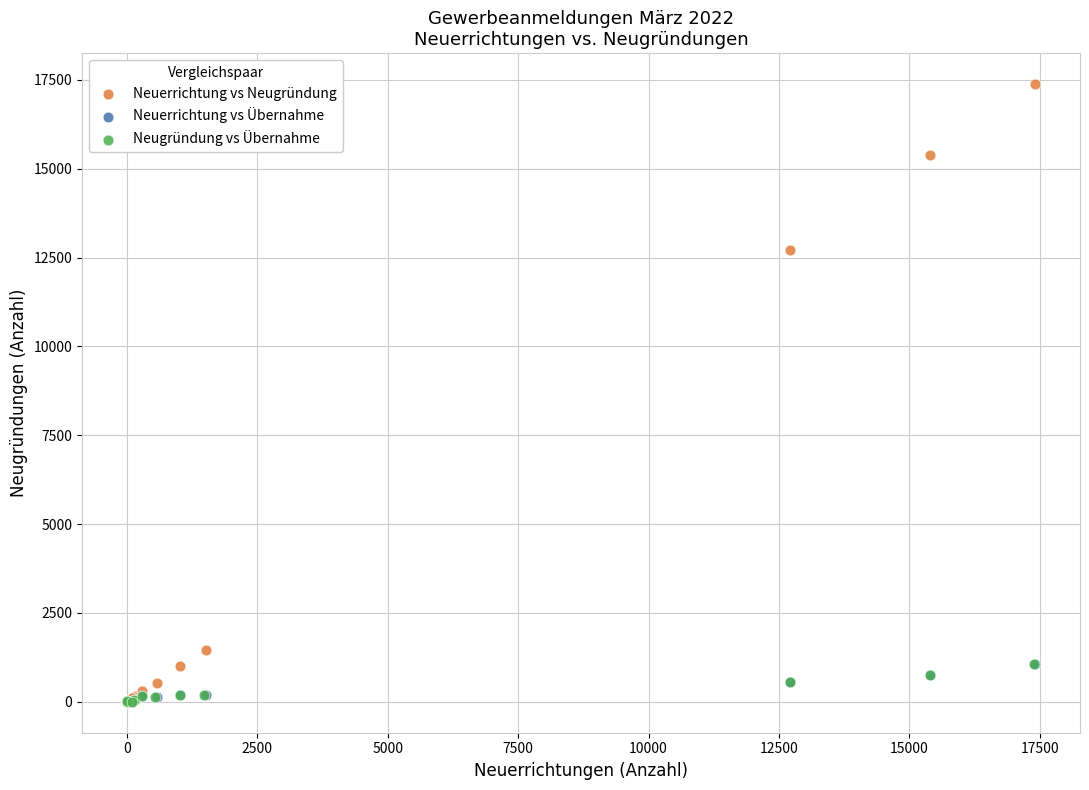

Which series contains the highest Y value?

Neuerrichtung vs Neugründung